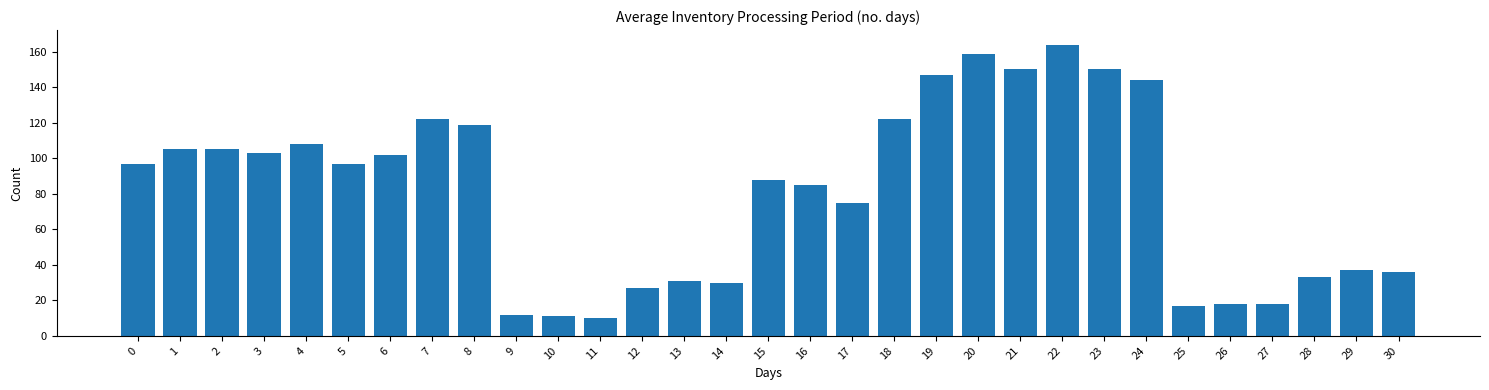

What is the value of the 7th bar from the left?

102